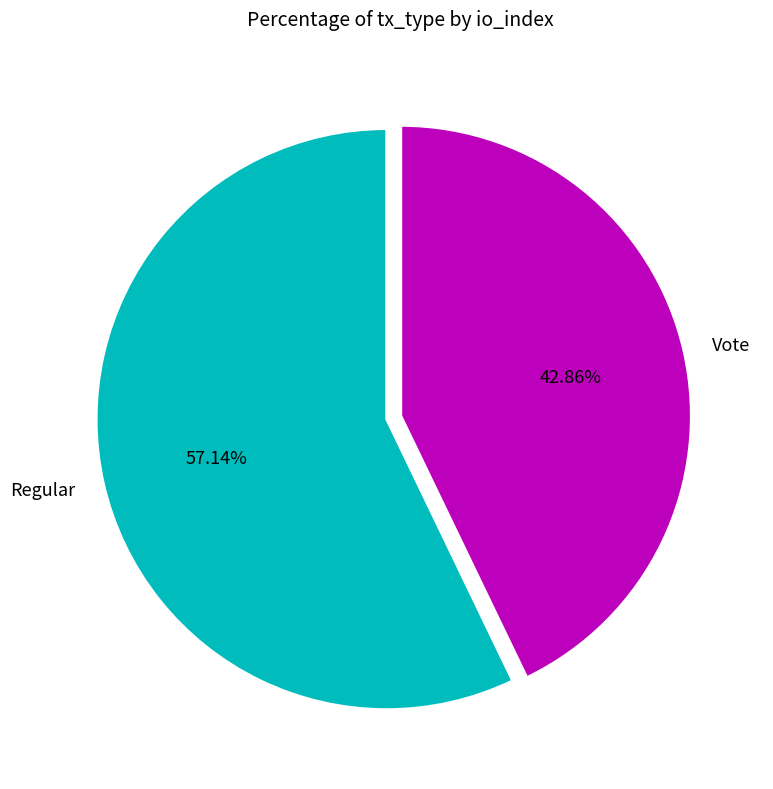

True or false: Regular accounts for 71% of the total.

False